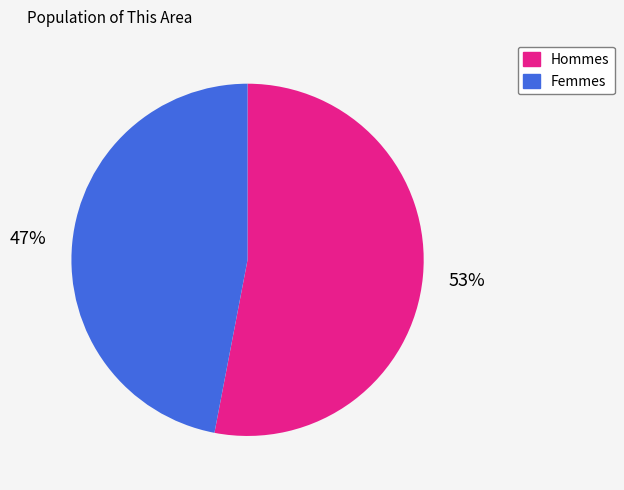

Does any single category account for the majority?

Yes